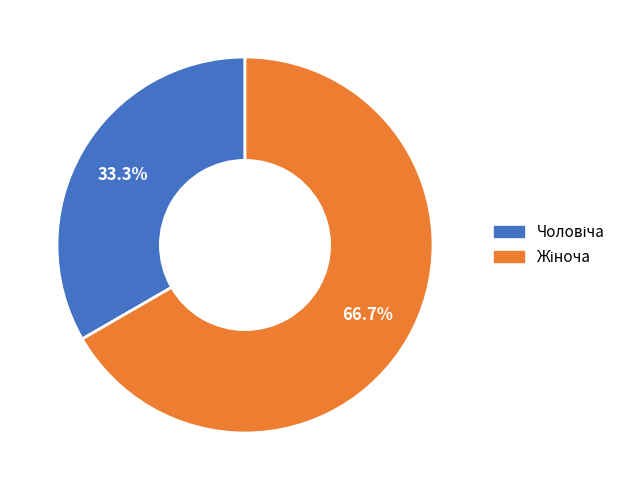

Is there any slice that represents more than half of the pie?

Yes